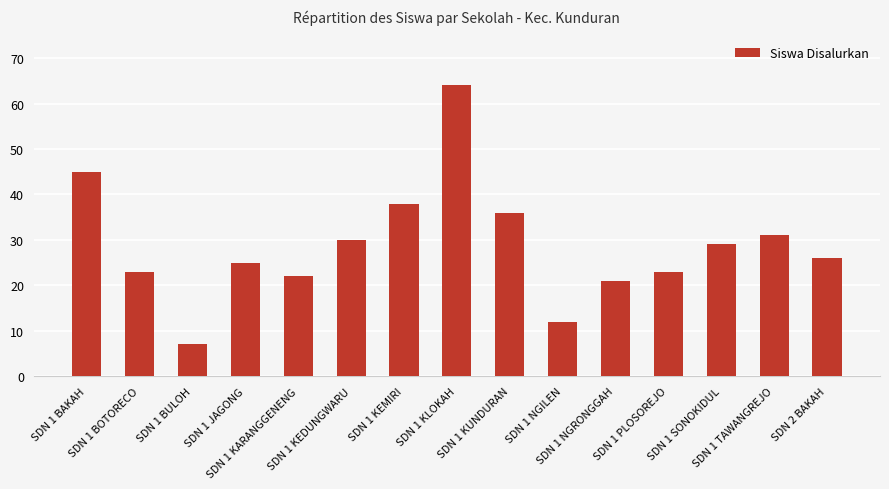

What is the greatest value displayed?

64